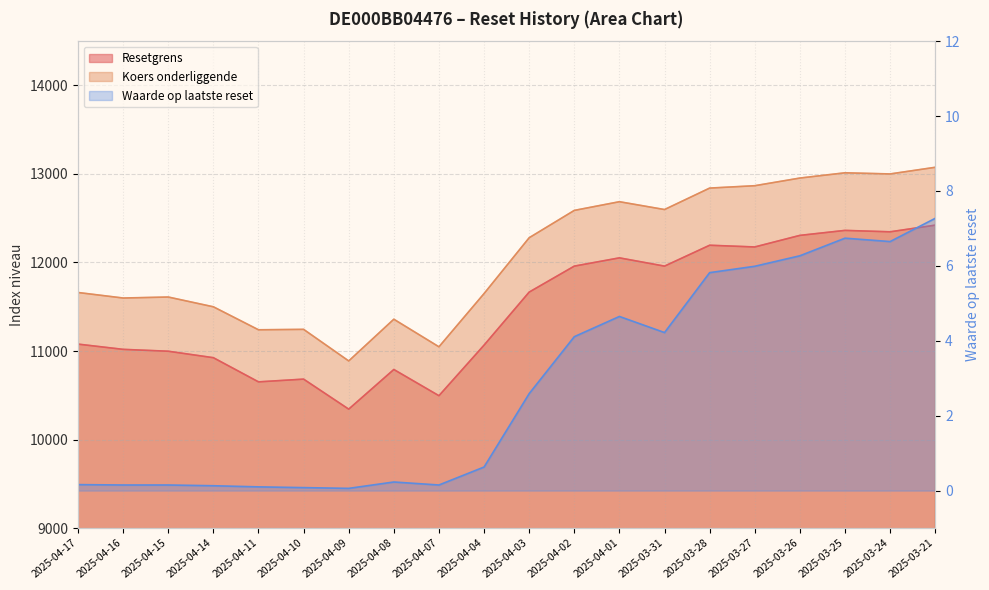

What is the sum of the Resetgrens values at 2025-04-15 and 2025-03-25?

23360.0